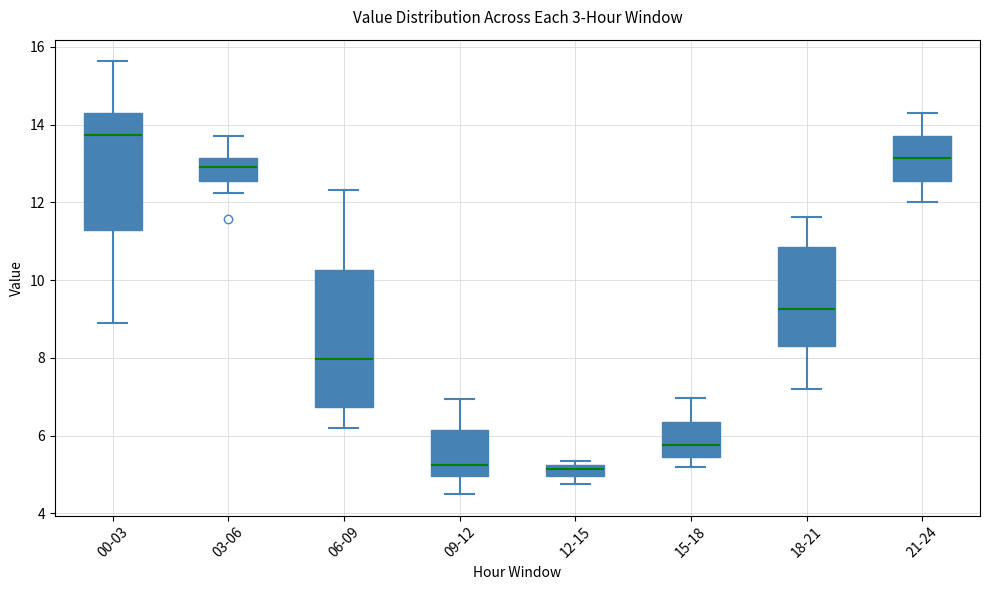

Where is the upper edge of the box for 06-09 on the y-axis? The values are not printed on the chart, so give them approximately, as read against the axis.

10.2